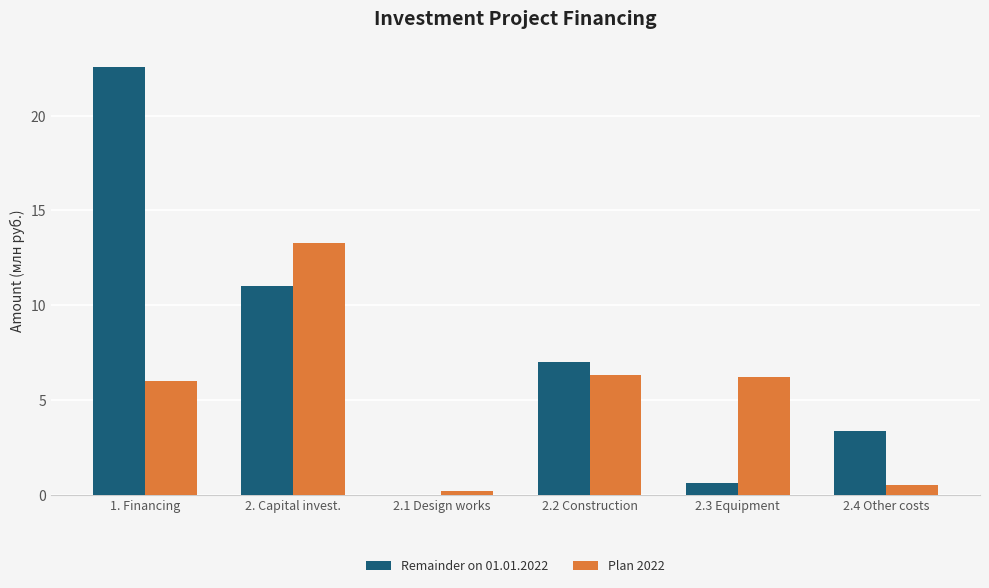

At which category is the sum across all series the highest?

1. Financing